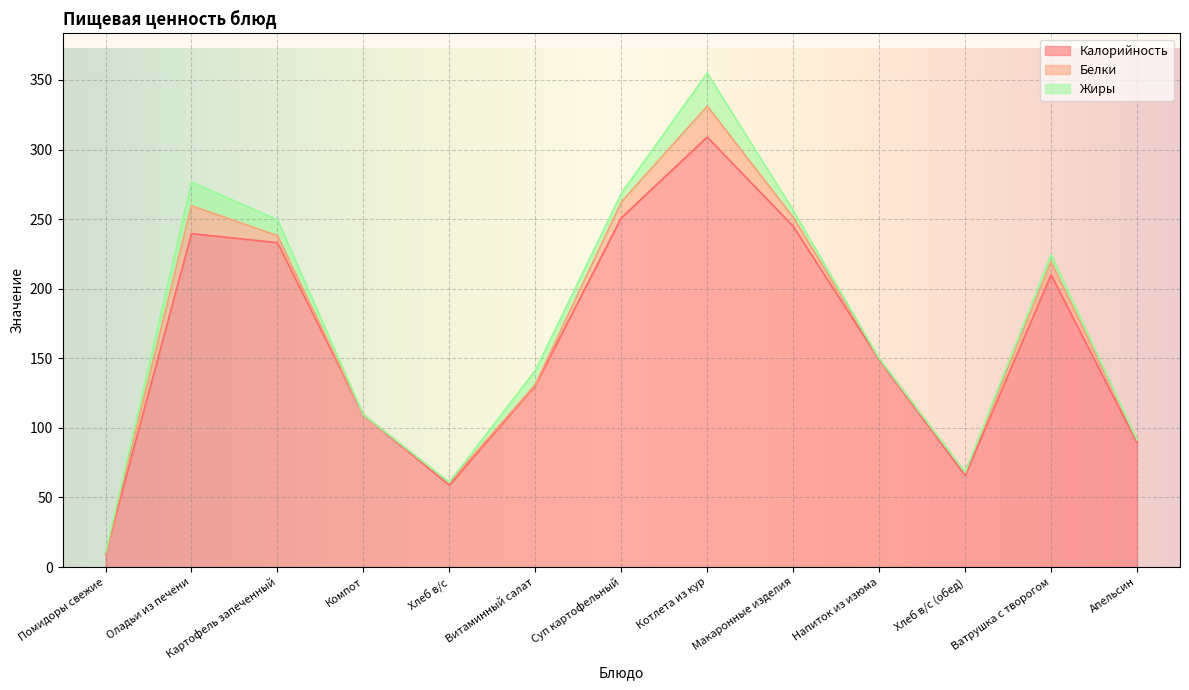

How many times do Жиры and Белки cross each other?

6